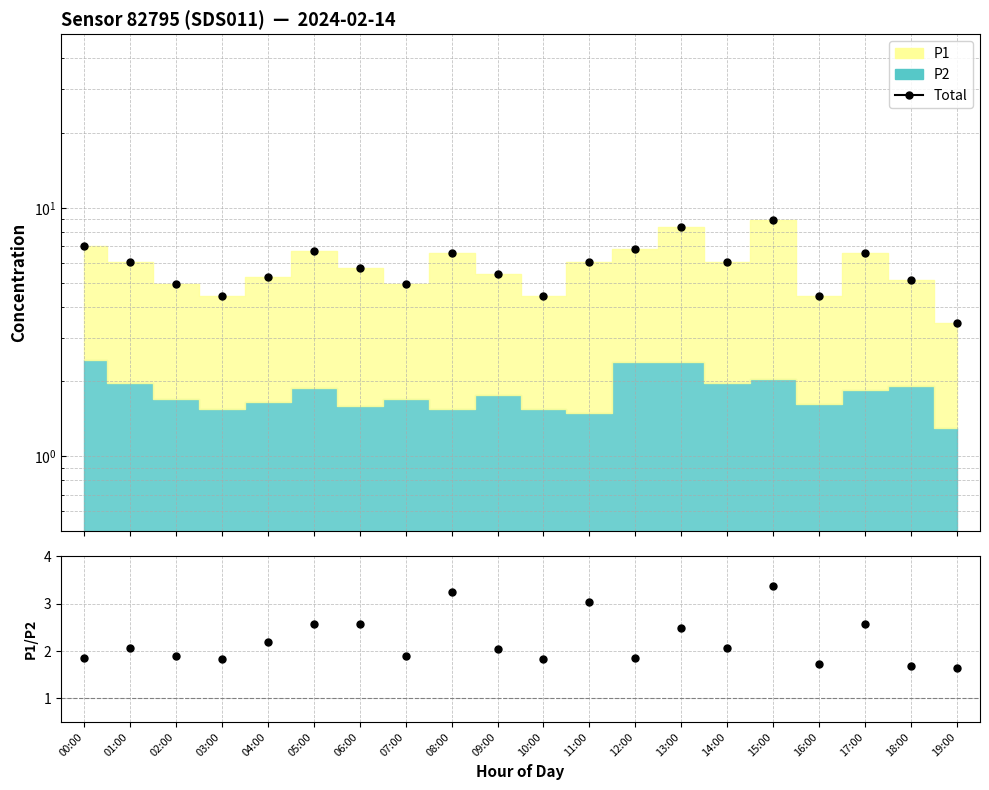

Approximately how many times larger is the value at 08:00 compared to 07:00?

1.3